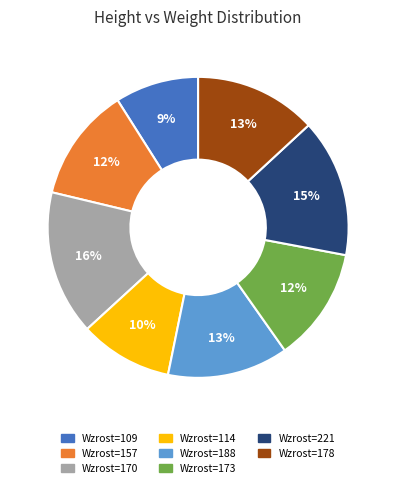

To the nearest percent, what is the difference between the largest and smallest slice percentages?

7%